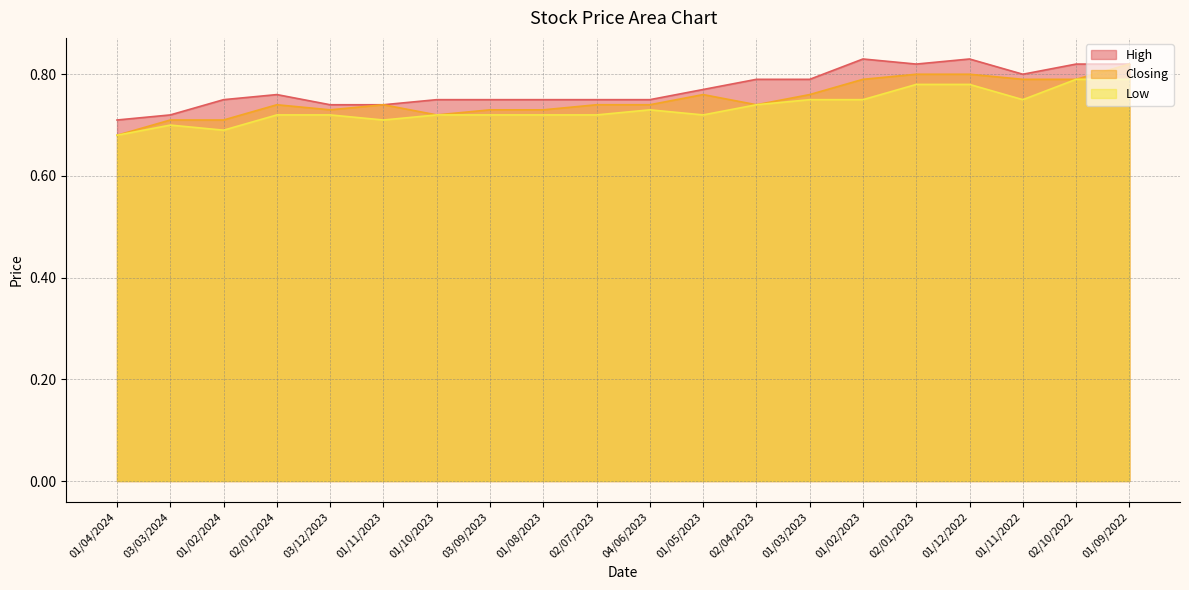

What are all the series names shown in the legend?

High, Closing, Low